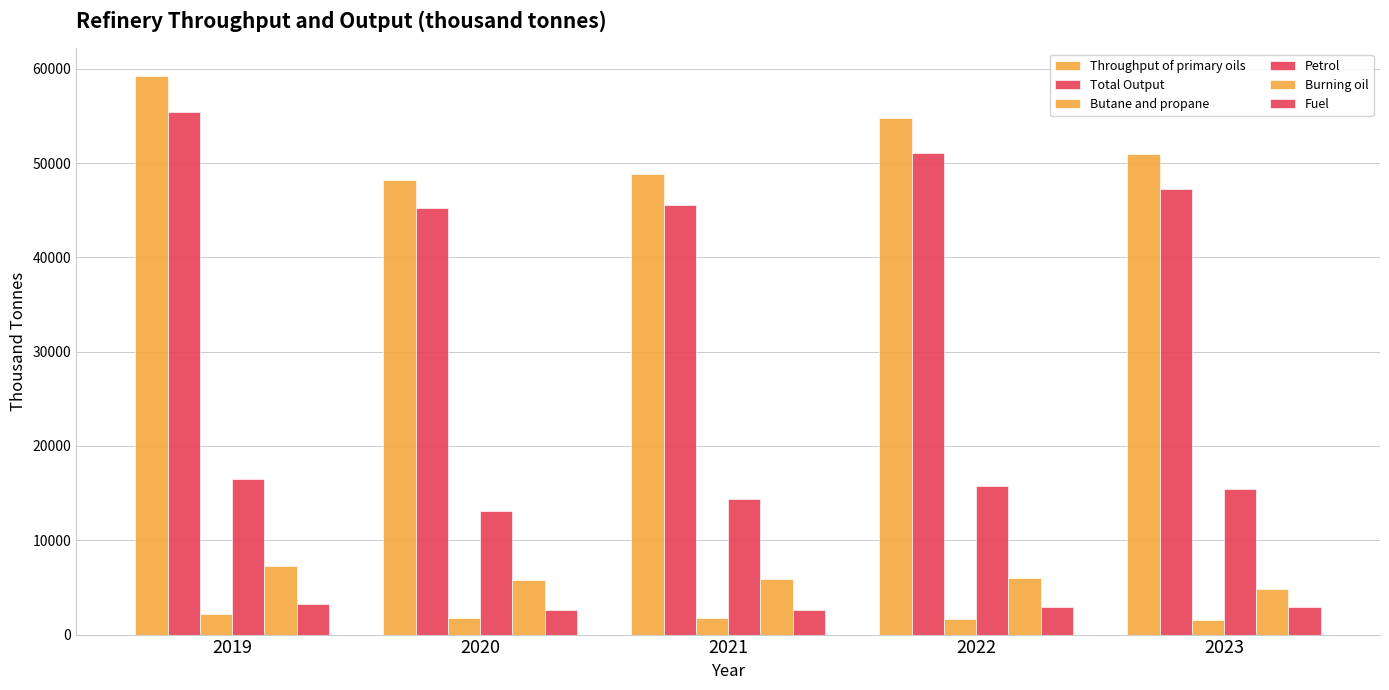

At 2021, list the series in order from largest to smallest.

Throughput of primary oils, Total Output, Petrol, Burning oil, Fuel, Butane and propane